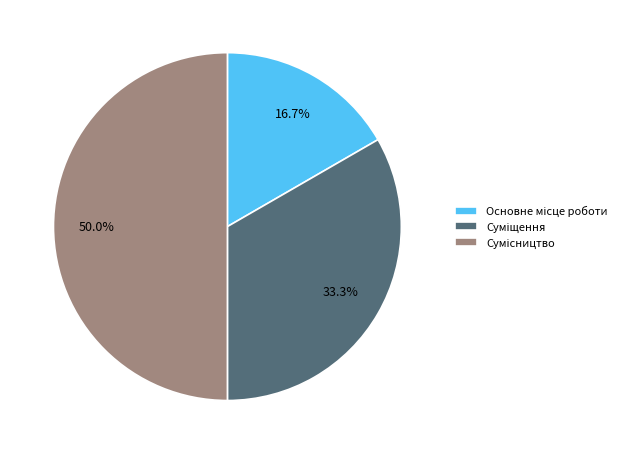

Rank the categories by value from highest to lowest.

Сумісництво, Суміщення, Основне місце роботи